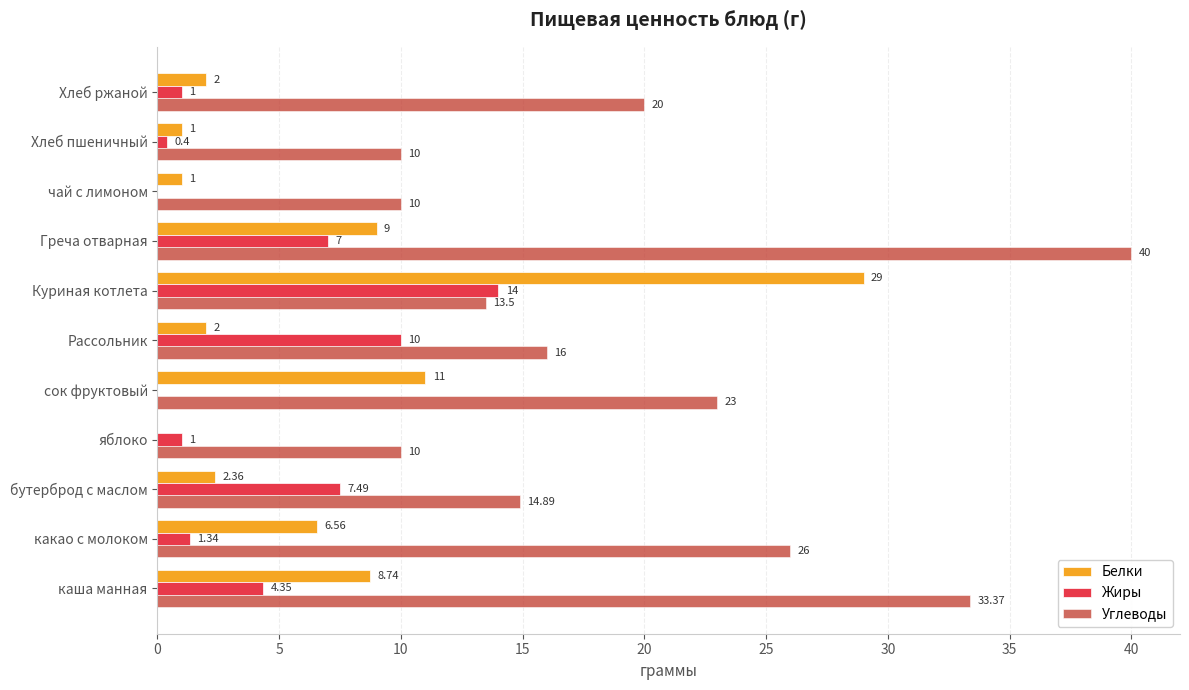

What is the total value across all series at сок фруктовый?

34.0